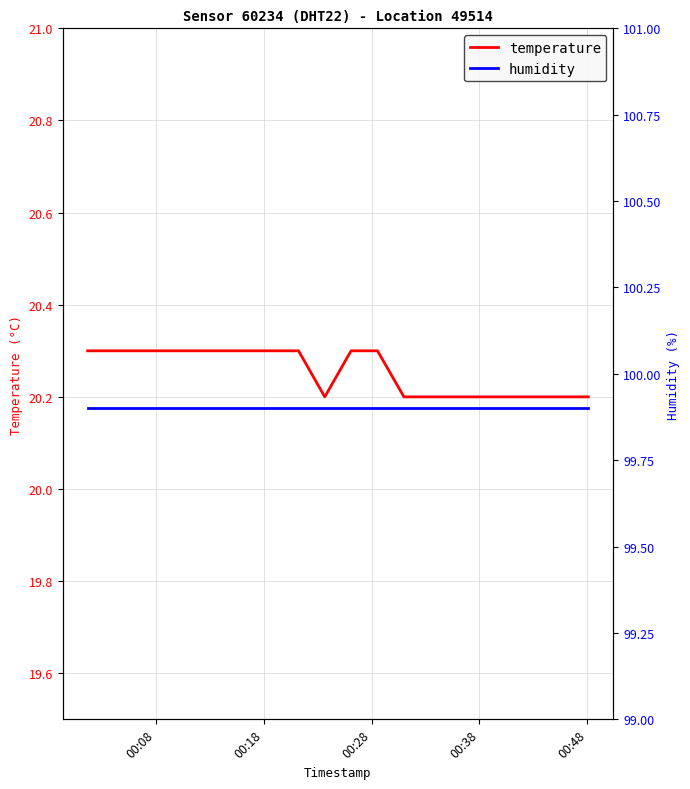

Count the number of data series in this chart.

2